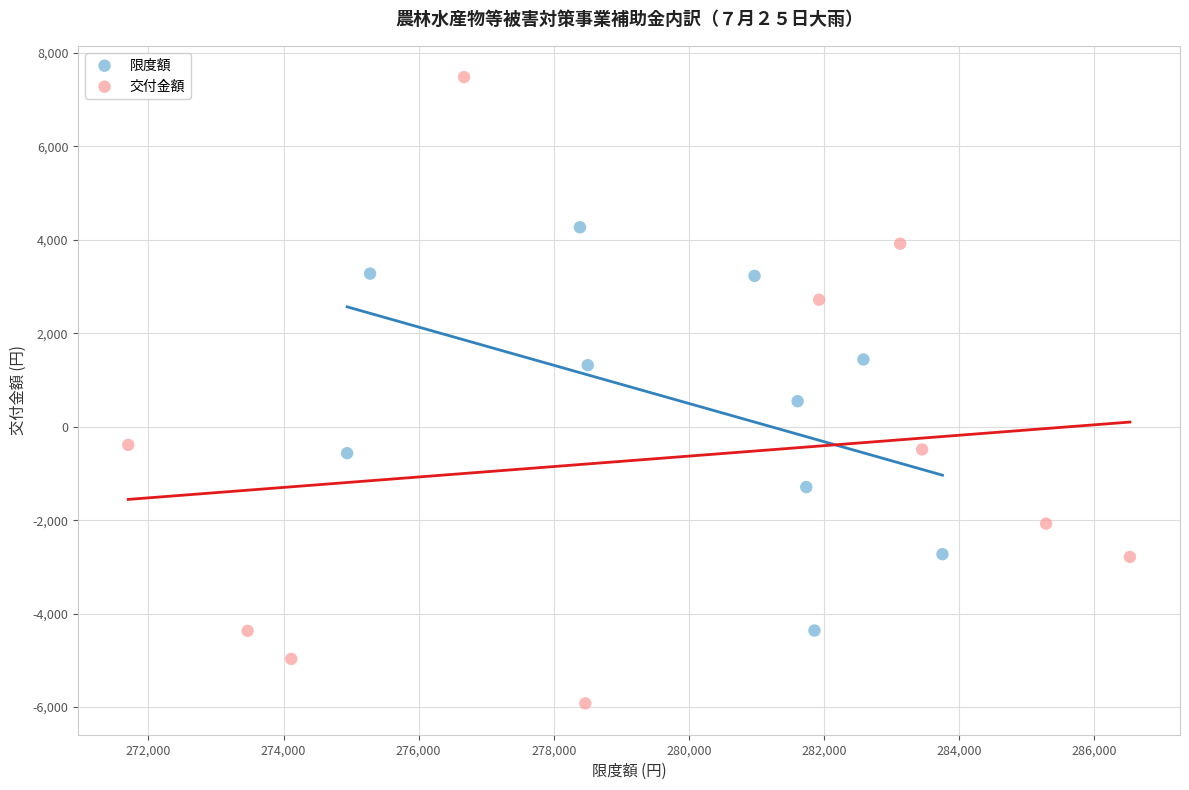

Which series contains the lowest Y value?

交付金額